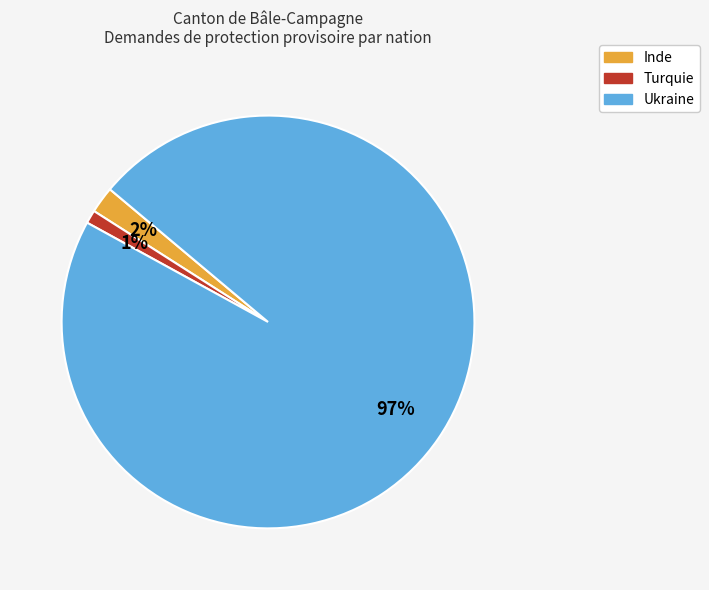

To the nearest percent, what percentage of the pie is Inde?

2%